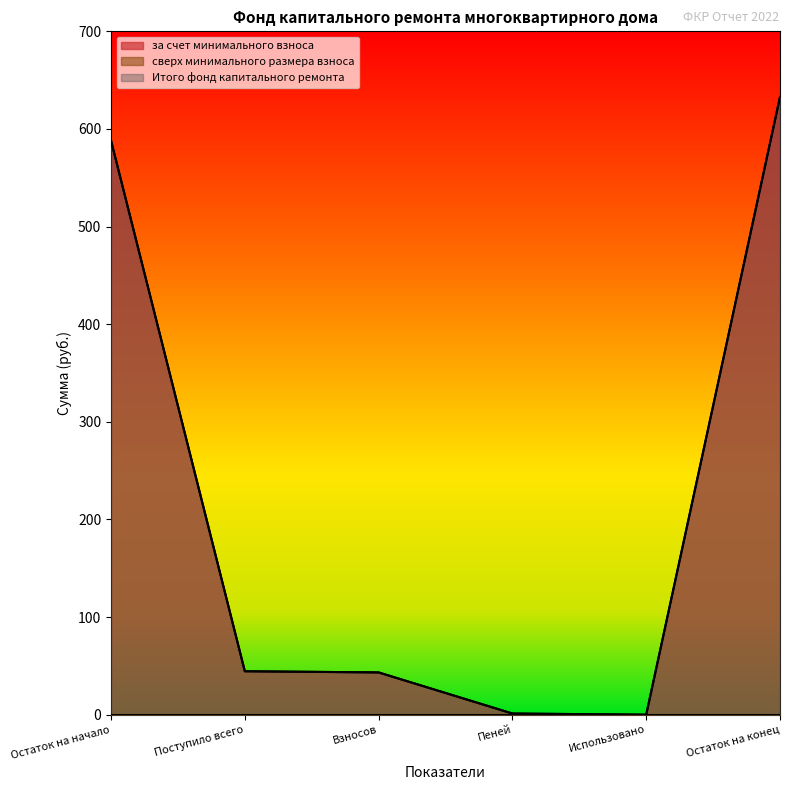

Which series has the largest range (max minus min)?

за счет минимального взноса